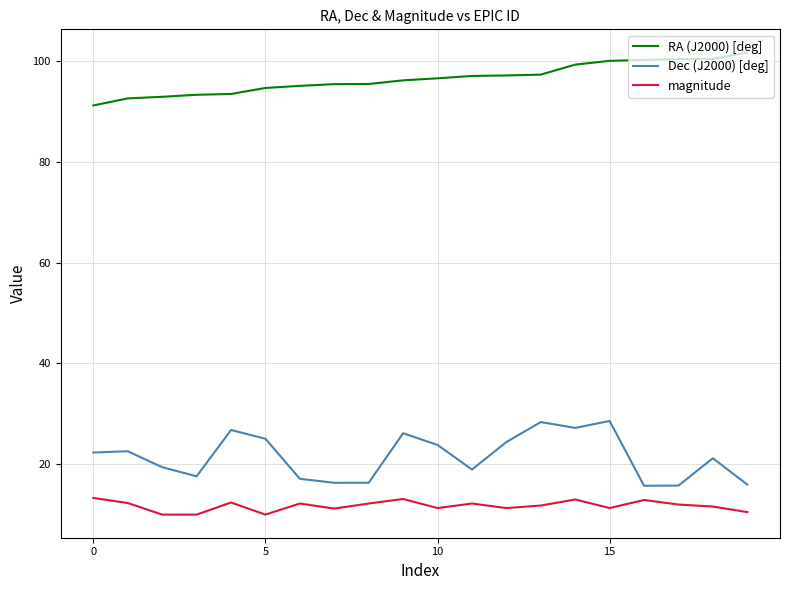

What is the difference between the maximum and minimum values in the RA (J2000) [deg] series?

10.5